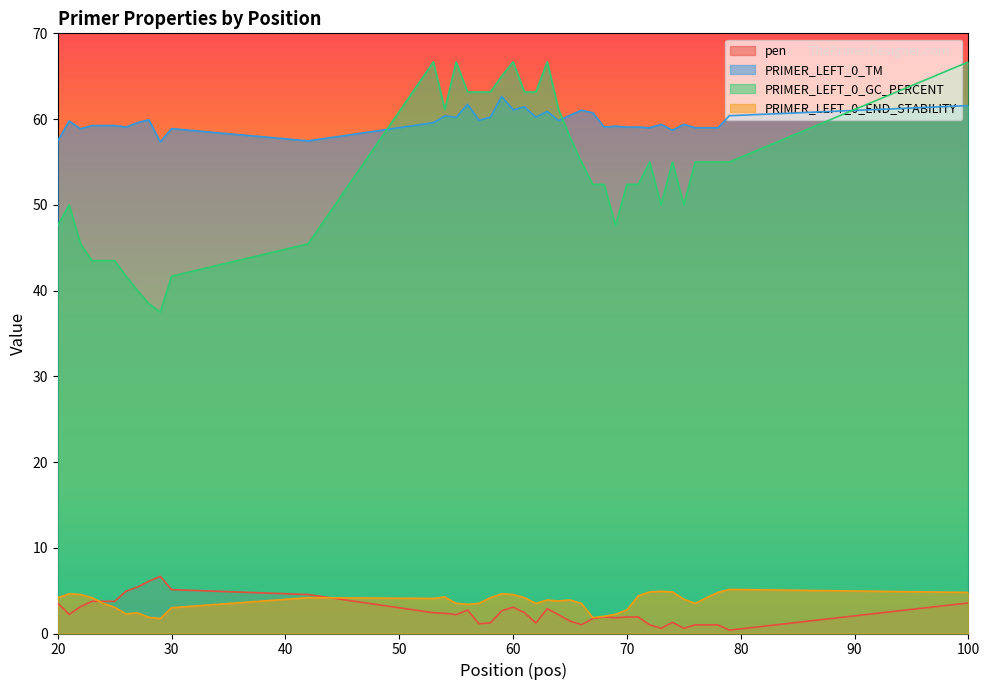

How many lines are shown in the chart?

4